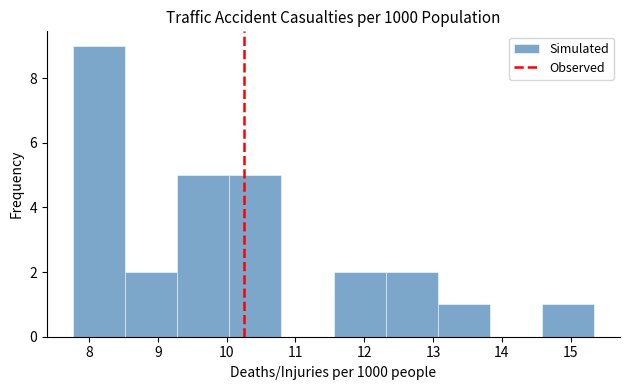

Over which range of the x-axis is the bar tallest?

7.8 to 8.5